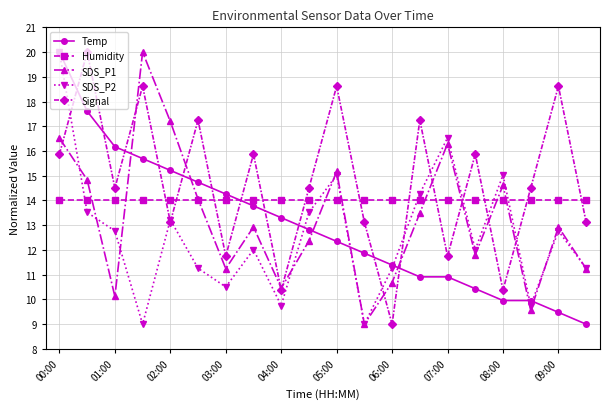

In Signal, how many points are higher than both neighbors (excluding endpoints)?

8